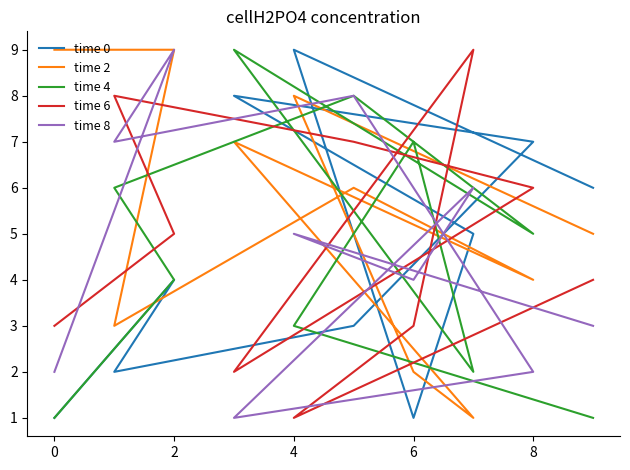

Which series ends up on top after the final intersection of time 0 and time 2?

time 2